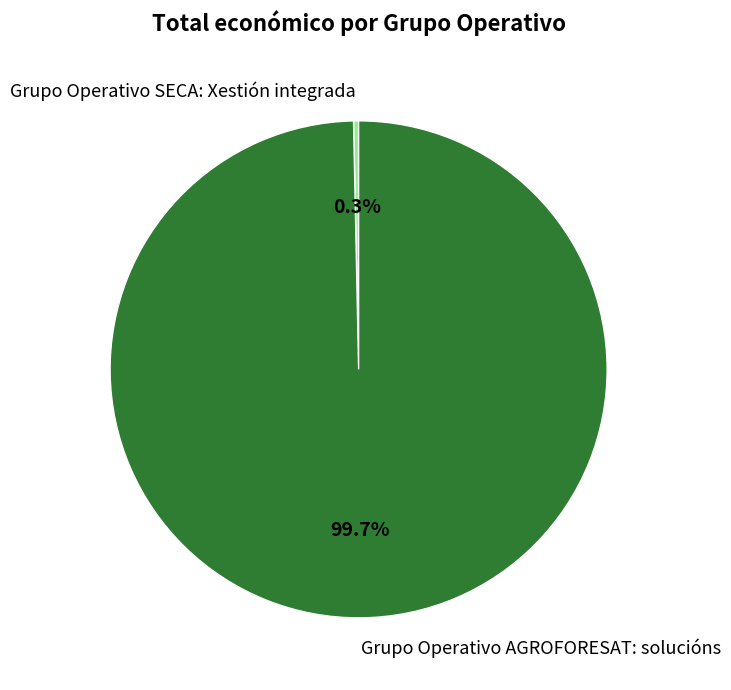

To the nearest percent, what is the average slice percentage?

50%